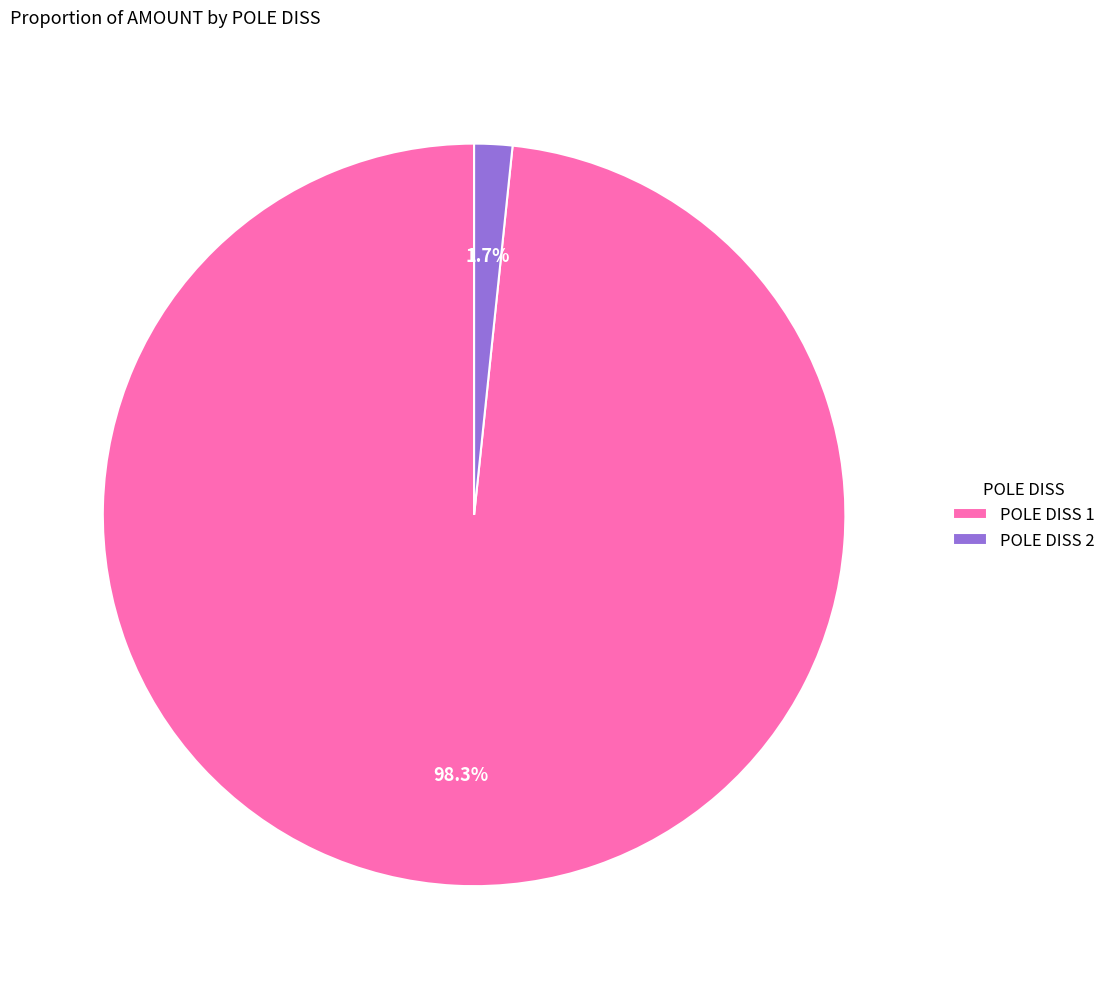

Does POLE DISS 2 represent more than half of the total?

No